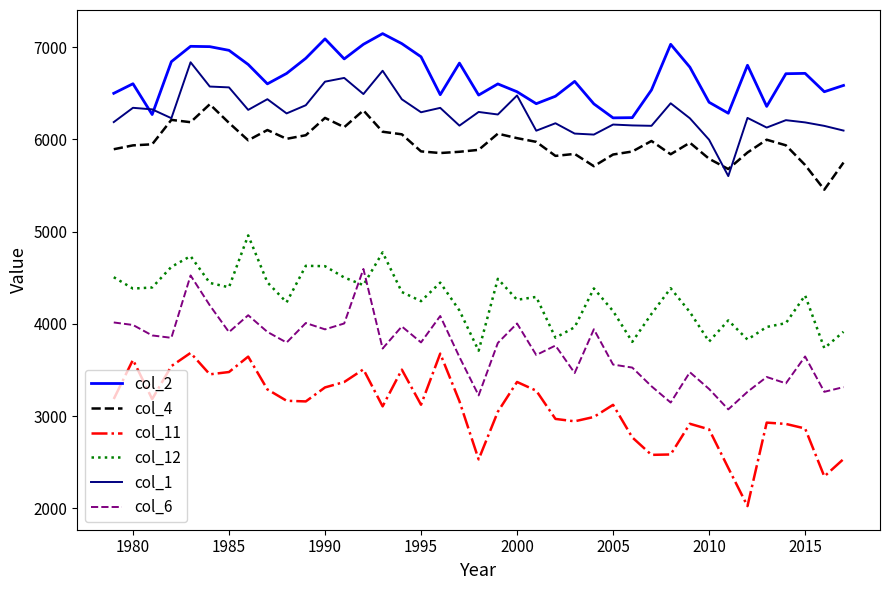

Which series has the largest total across all categories?

col_2